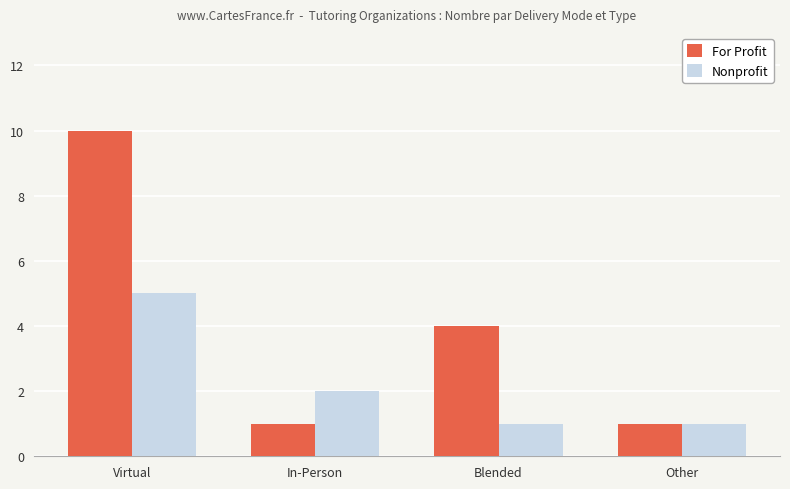

What is the average value of the For Profit series?

4